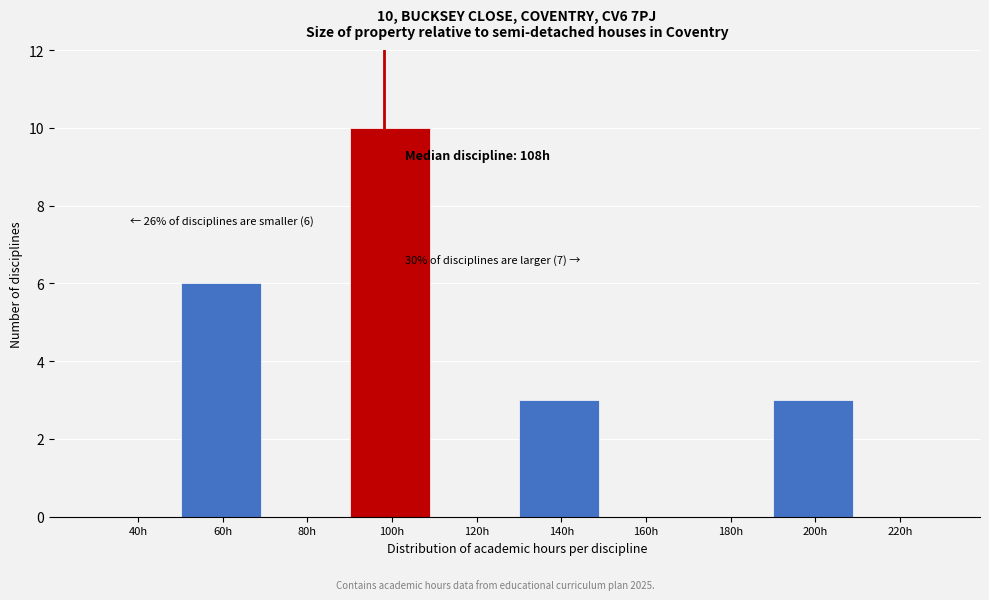

Reading left to right, what are all the values shown in this chart?

40h=0	60h=6	80h=0	100h=10	120h=0	140h=3	160h=0	180h=0	200h=3	220h=0